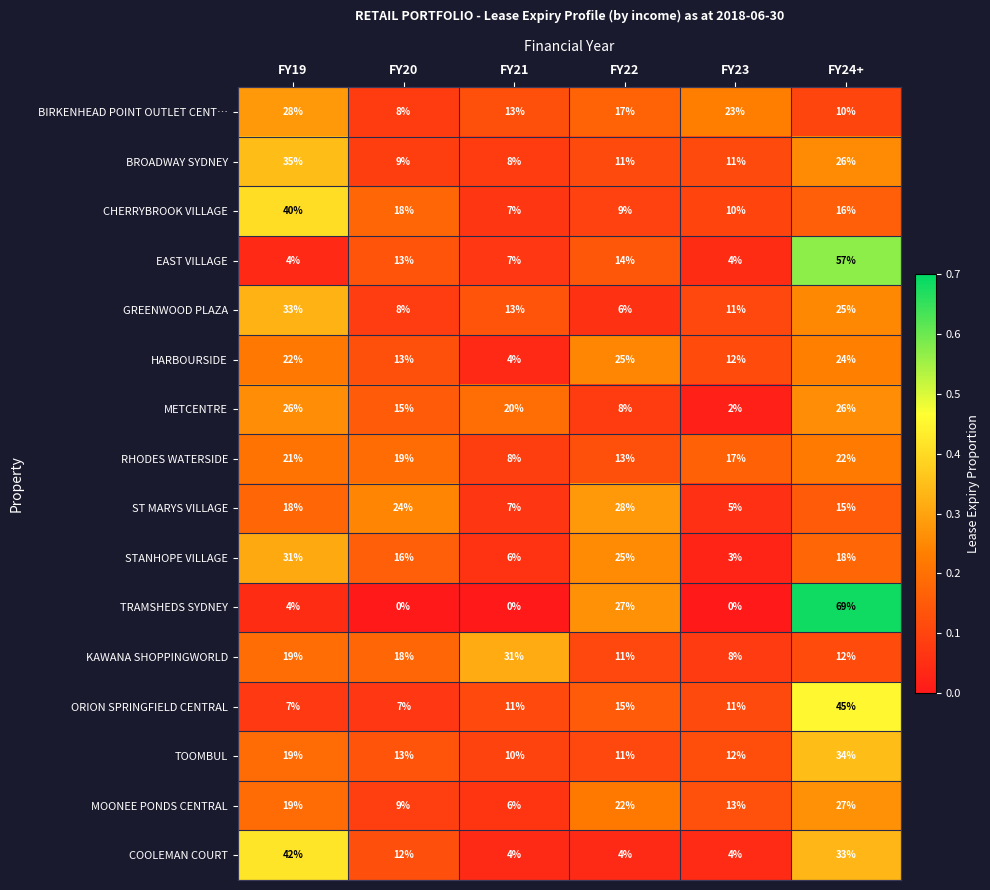

How many distinct data groups are displayed?

16